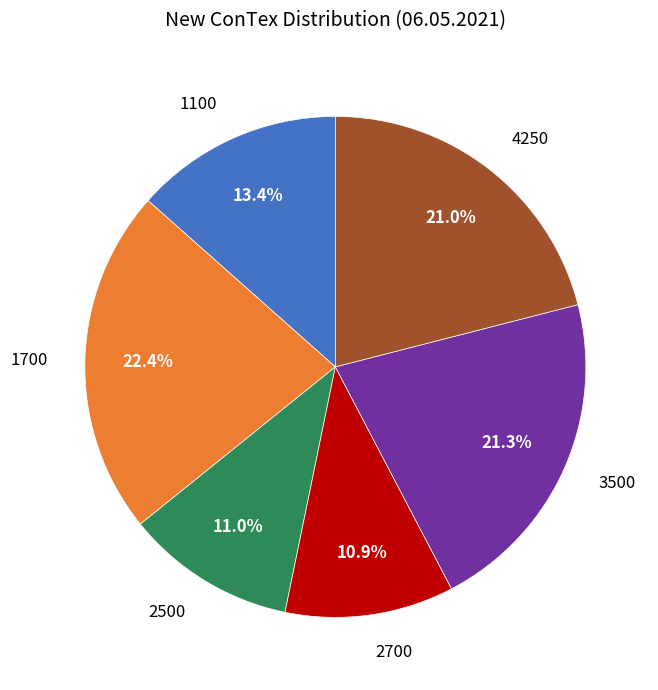

What is the largest slice in the pie chart?

1700